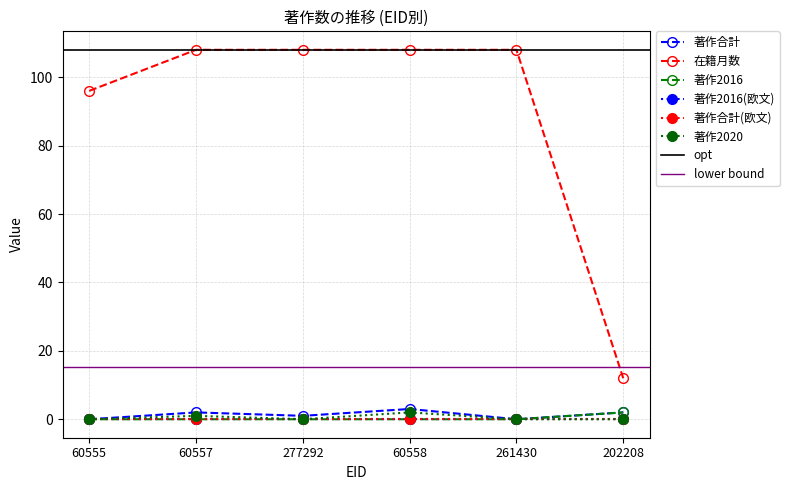

What is the label of the 6th point from the left?

202208